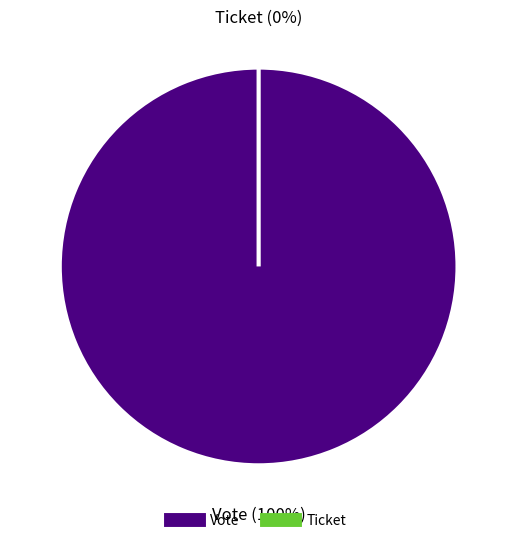

How many slices are in this pie chart?

2